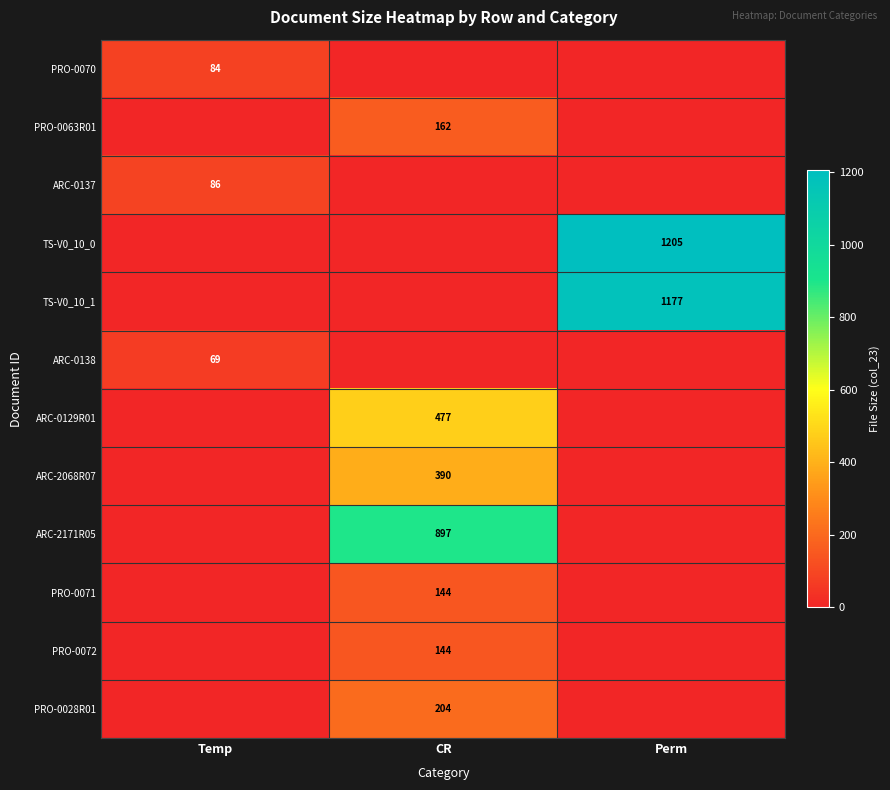

Is it true that ARC-0137 equals 86.0 at Temp?

True